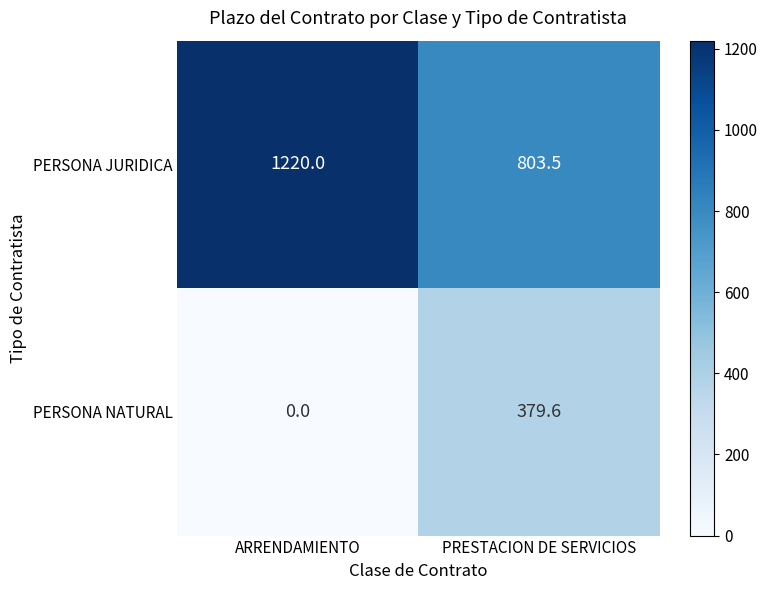

The PERSONA JURIDICA series shows 395.8 at PRESTACION DE SERVICIOS. True or false?

False